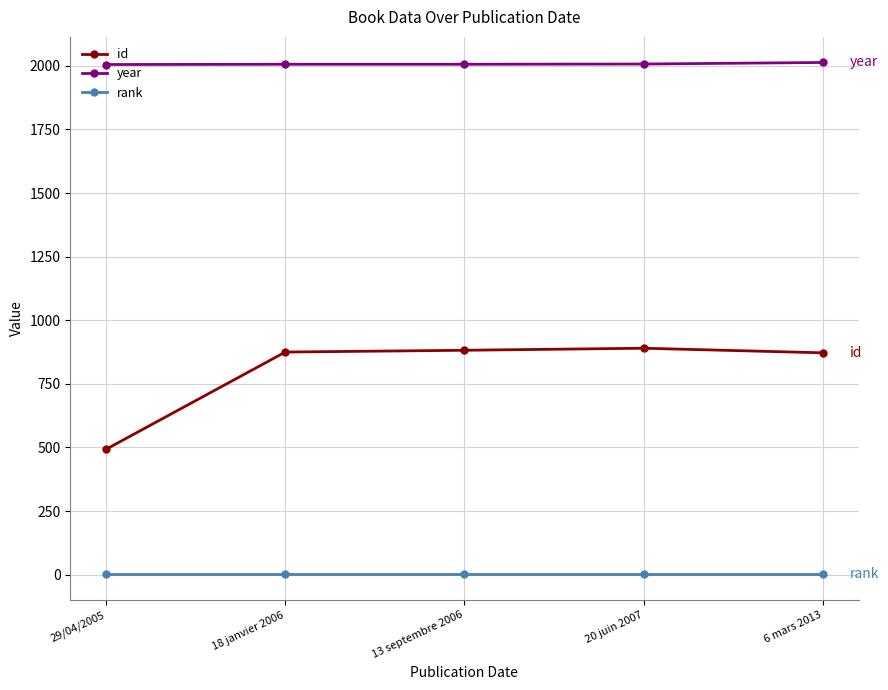

At how many categories does at least one series exceed 1232?

5